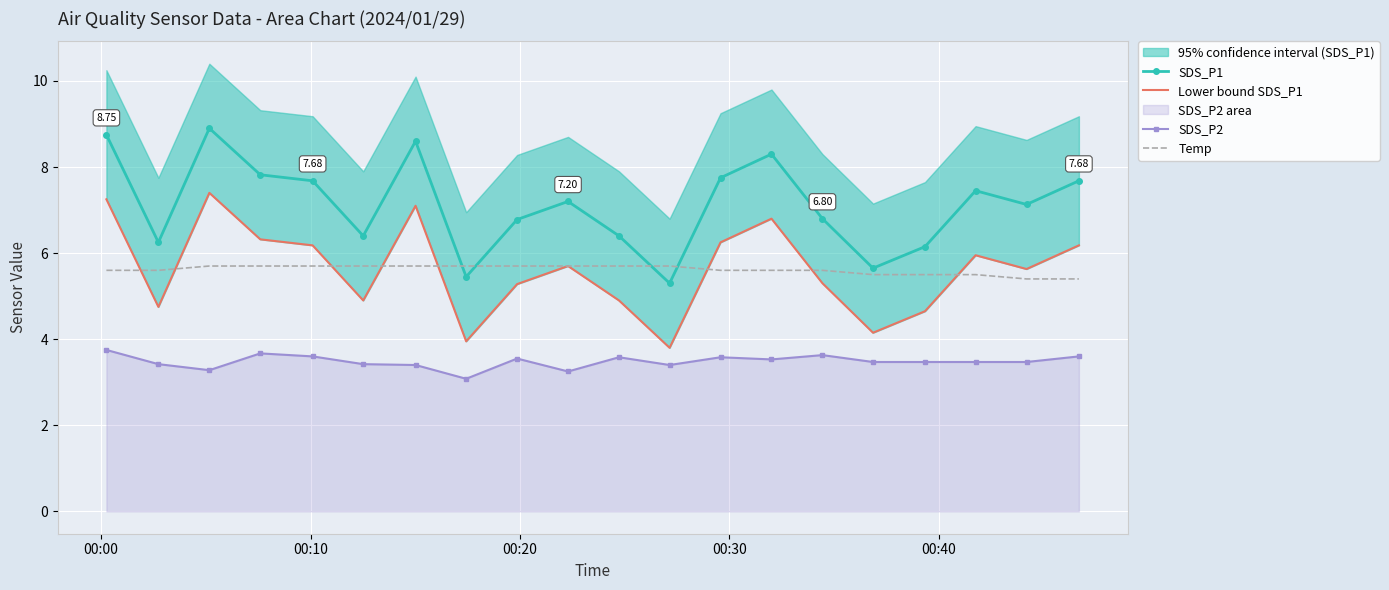

True or false: SDS_P2 and Temp intersect in this chart.

False